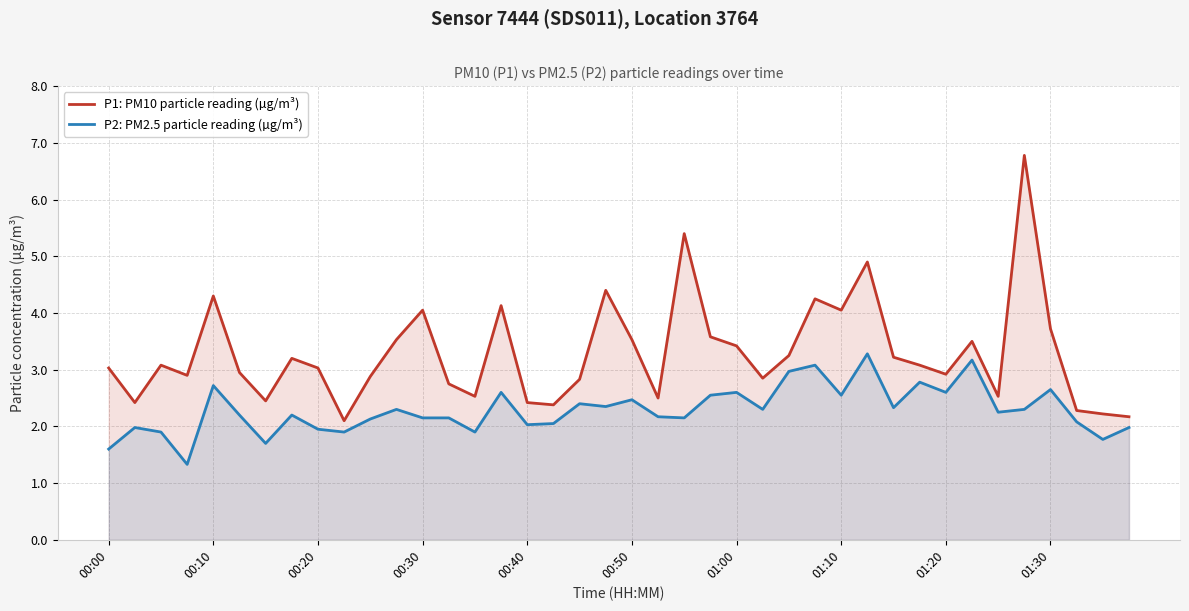

Rank the series at 00:40 from lowest to highest value.

P2: PM2.5 particle reading (µg/m³), P1: PM10 particle reading (µg/m³)